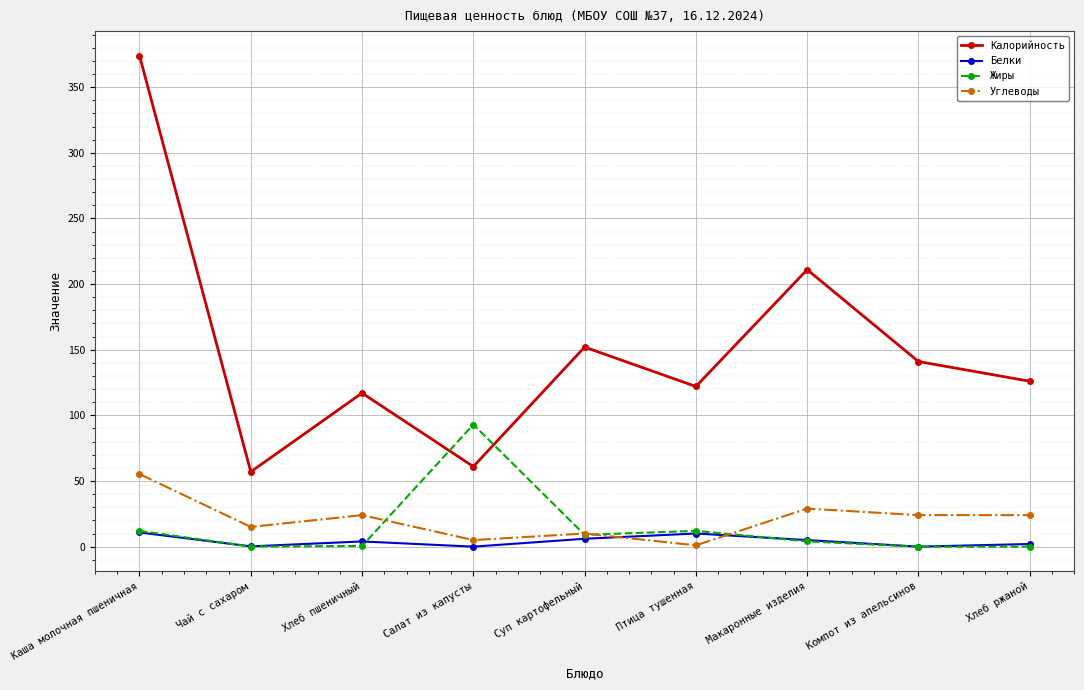

How many intersections are there between Углеводы and Белки?

2